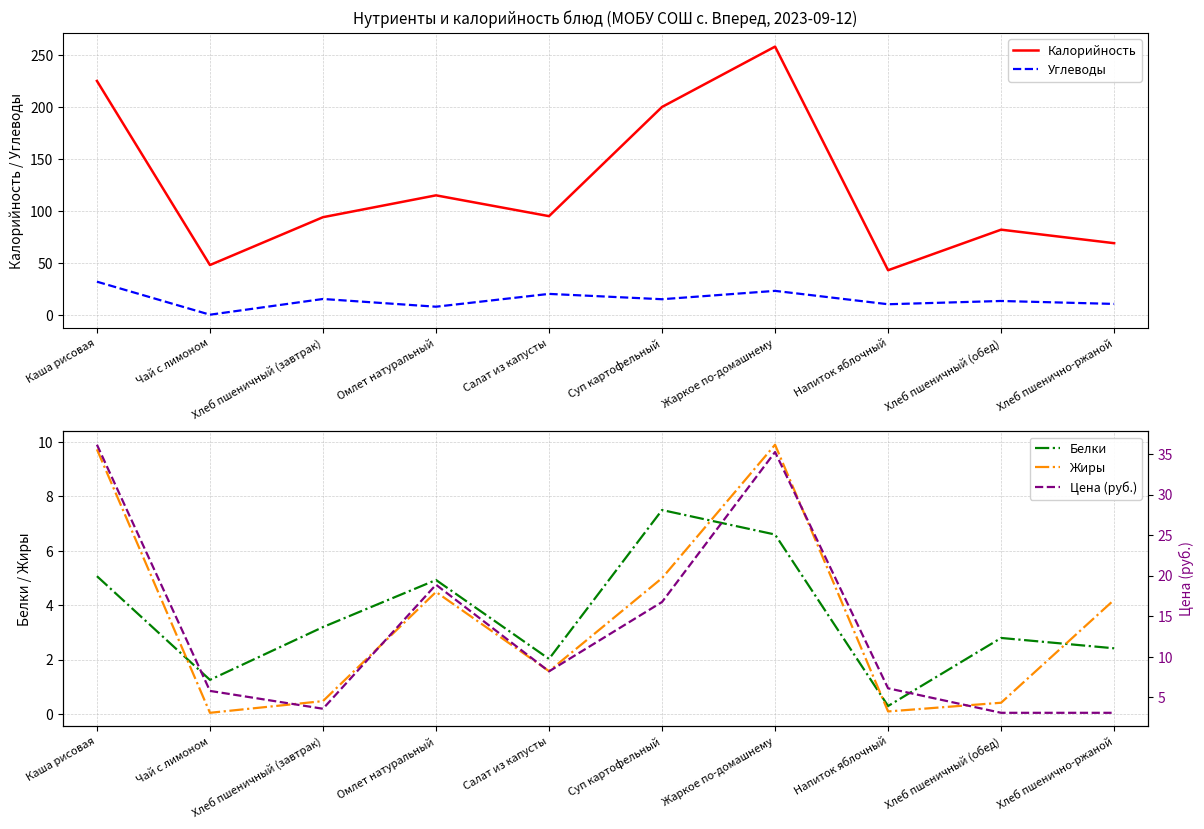

How many values in the Белки series exceed 3?

5